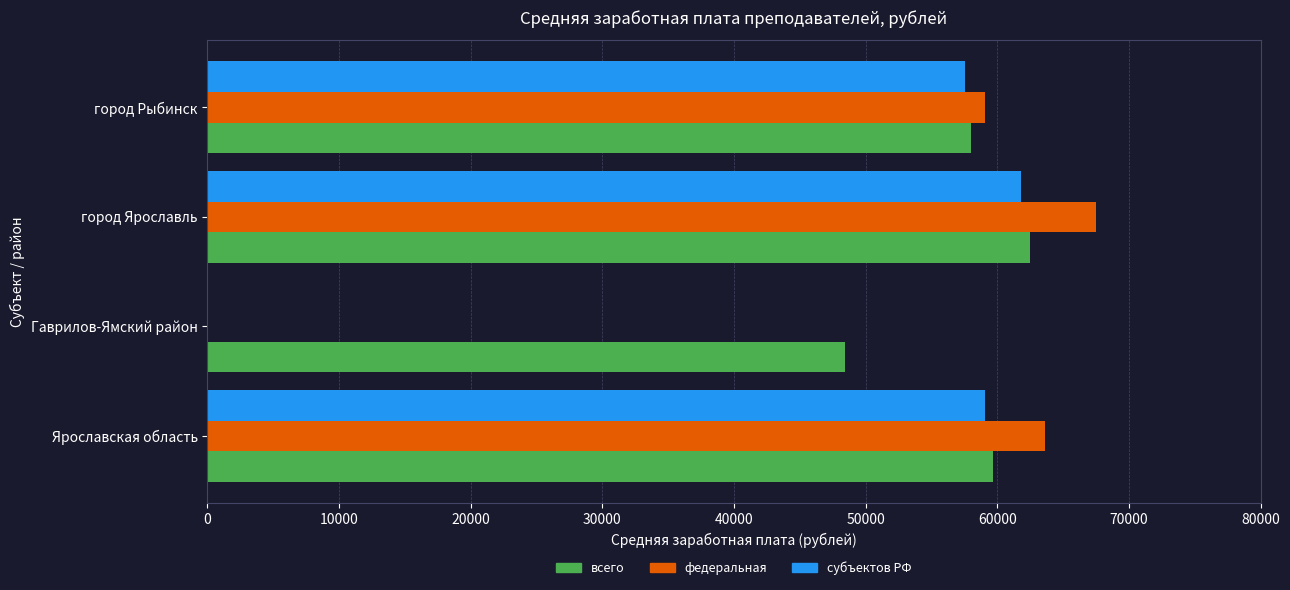

Is it true that всего equals 81584.3 at Гаврилов-Ямский район?

False